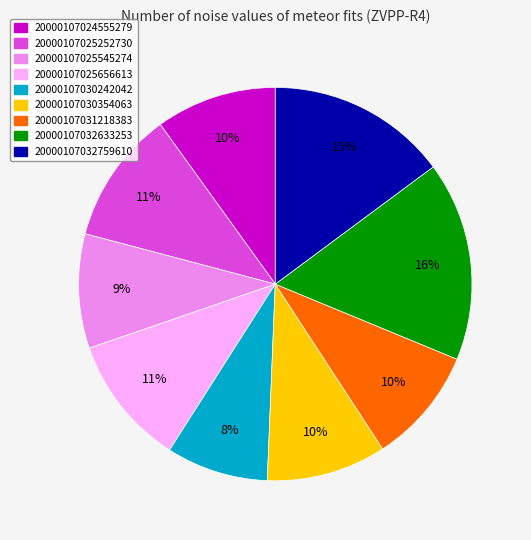

Is the sum of 20000107025656613 and 20000107030242042 greater than half?

No